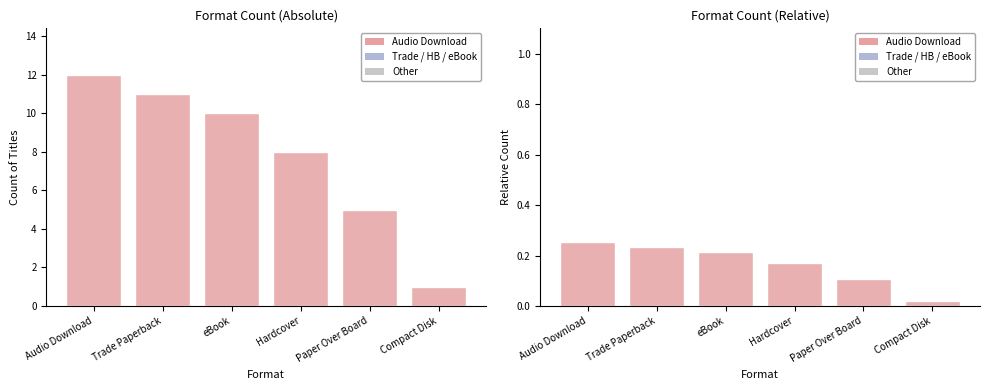

What position from the right is eBook?

4